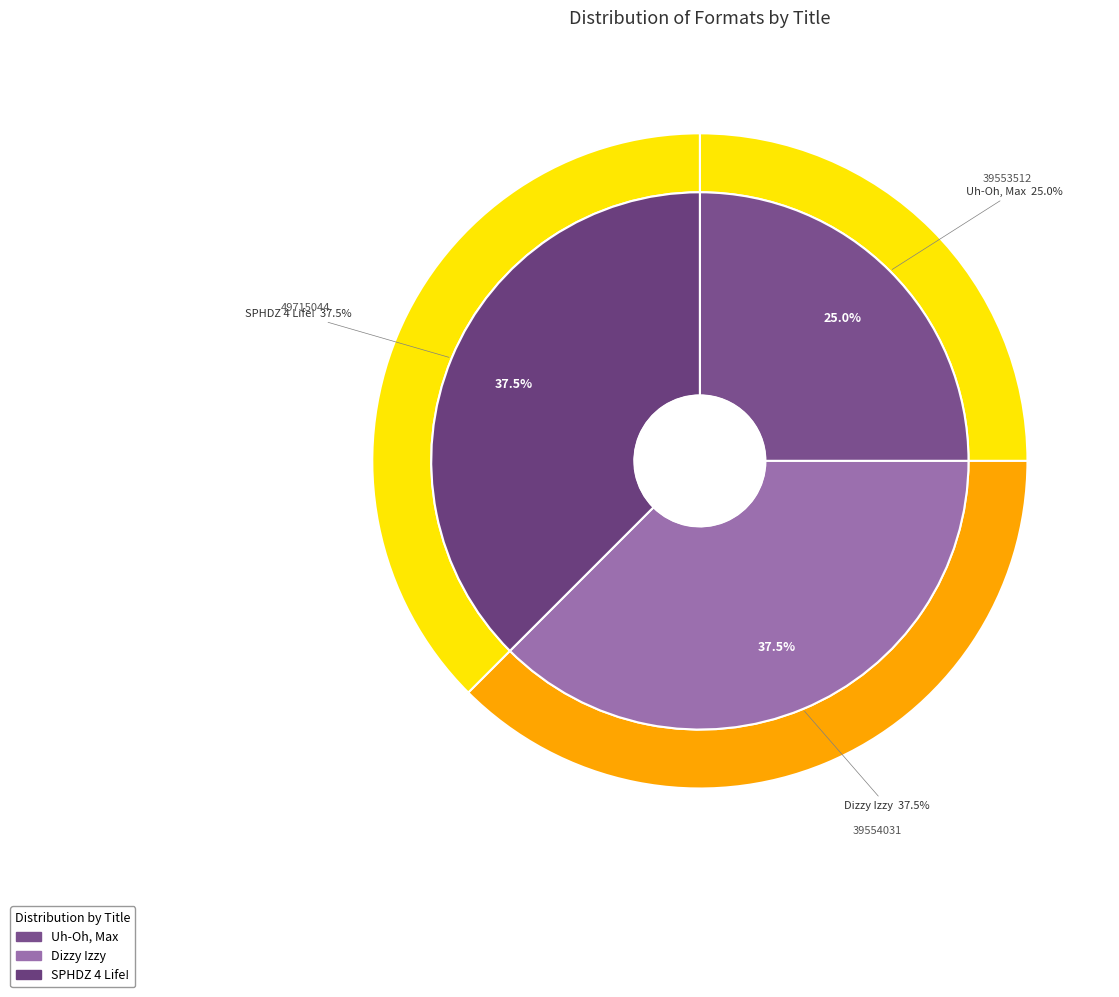

To the nearest percent, what portion does Dizzy Izzy represent?

38%